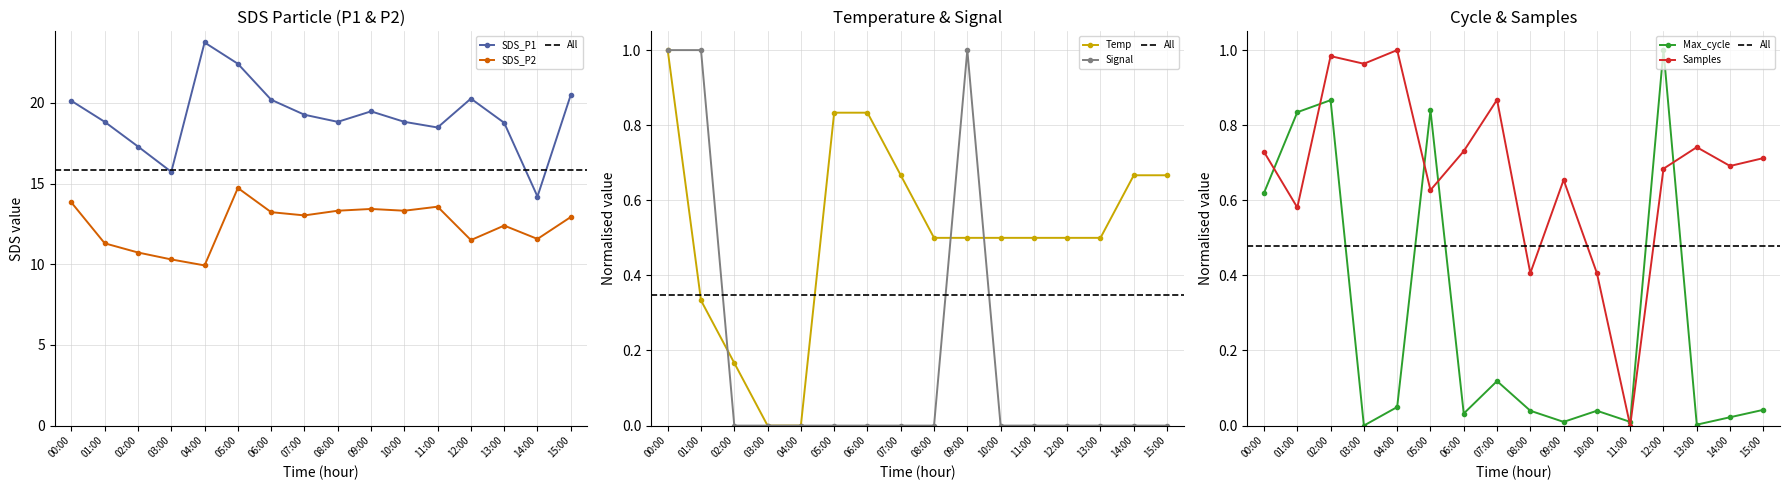

Reading right to left, extract all data points from this chart.

SDS_P1: 15:00=20.5	14:00=14.2	13:00=18.8	12:00=20.3	11:00=18.5	10:00=18.8	09:00=19.5	08:00=18.8	07:00=19.3	06:00=20.2	05:00=22.4	04:00=23.8	03:00=15.7	02:00=17.3	01:00=18.8	00:00=20.1
SDS_P2: 15:00=12.9	14:00=11.6	13:00=12.4	12:00=11.5	11:00=13.6	10:00=13.3	09:00=13.4	08:00=13.3	07:00=13.0	06:00=13.2	05:00=14.7	04:00=9.9	03:00=10.3	02:00=10.7	01:00=11.3	00:00=13.8
Temp: 15:00=0.7	14:00=0.7	13:00=0.5	12:00=0.5	11:00=0.5	10:00=0.5	09:00=0.5	08:00=0.5	07:00=0.7	06:00=0.8	05:00=0.8	04:00=0.0	03:00=0.0	02:00=0.2	01:00=0.3	00:00=1.0
Signal: 15:00=0.0	14:00=0.0	13:00=0.0	12:00=0.0	11:00=0.0	10:00=0.0	09:00=1.0	08:00=0.0	07:00=0.0	06:00=0.0	05:00=0.0	04:00=0.0	03:00=0.0	02:00=0.0	01:00=1.0	00:00=1.0
Max_cycle: 15:00=0.0	14:00=0.0	13:00=0.0	12:00=1.0	11:00=0.0	10:00=0.0	09:00=0.0	08:00=0.0	07:00=0.1	06:00=0.0	05:00=0.8	04:00=0.0	03:00=0.0	02:00=0.9	01:00=0.8	00:00=0.6
Samples: 15:00=0.7	14:00=0.7	13:00=0.7	12:00=0.7	11:00=0.0	10:00=0.4	09:00=0.7	08:00=0.4	07:00=0.9	06:00=0.7	05:00=0.6	04:00=1.0	03:00=1.0	02:00=1.0	01:00=0.6	00:00=0.7